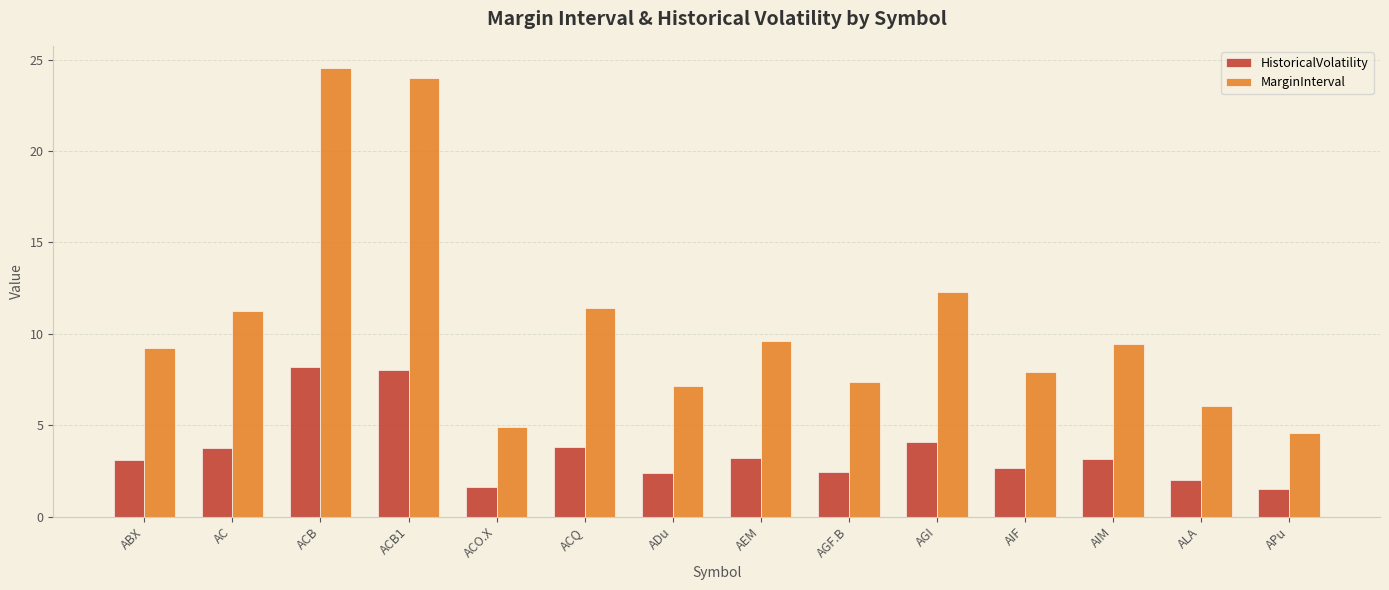

Is it true that HistoricalVolatility equals 3.2 at AEM?

True